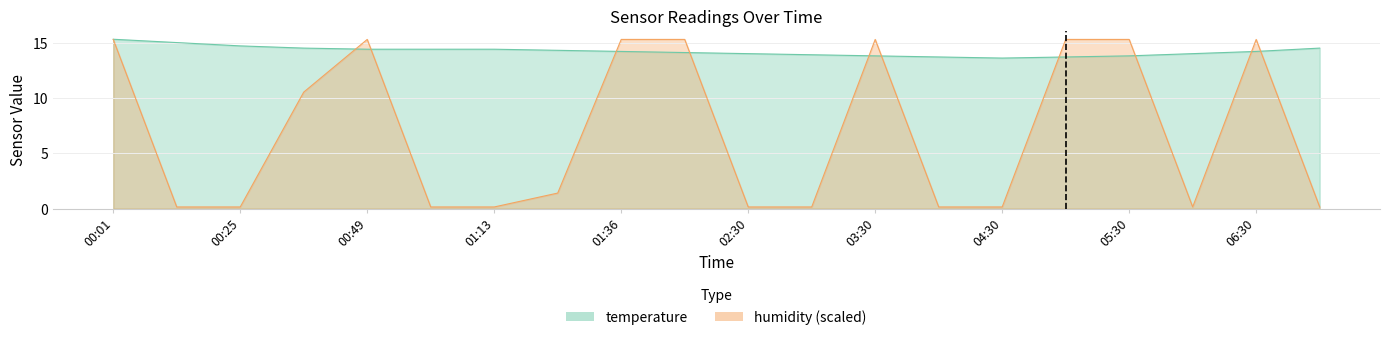

What is the difference between the temperature values at 05:00 and 06:00?

0.3